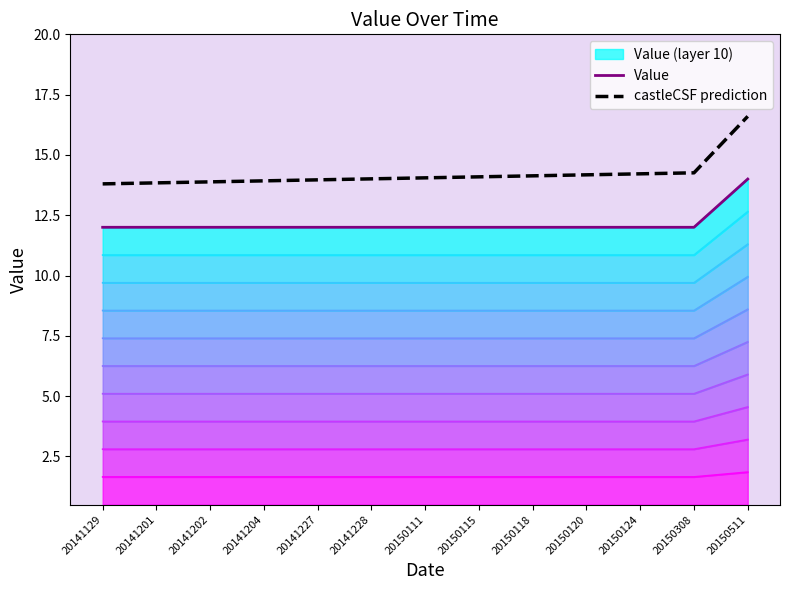

Which label corresponds to the largest value in the chart?

20150511